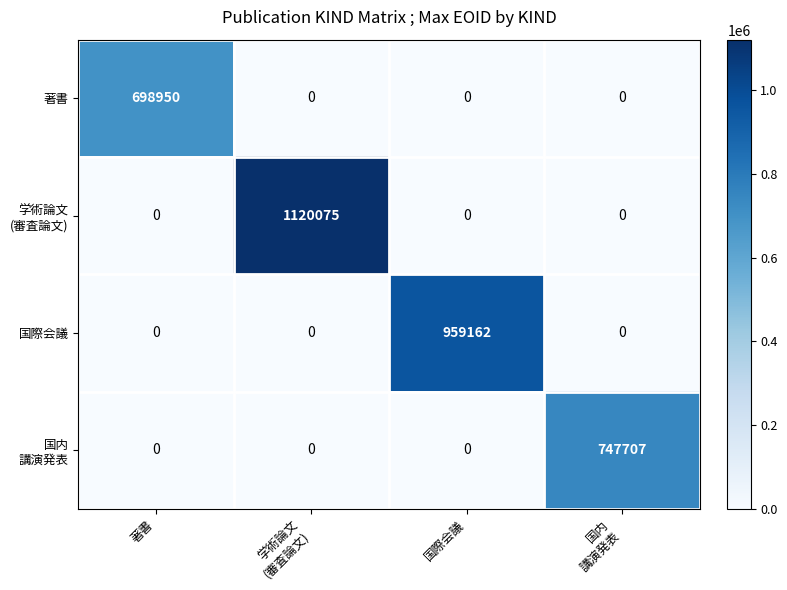

How many data points does each series have?

4